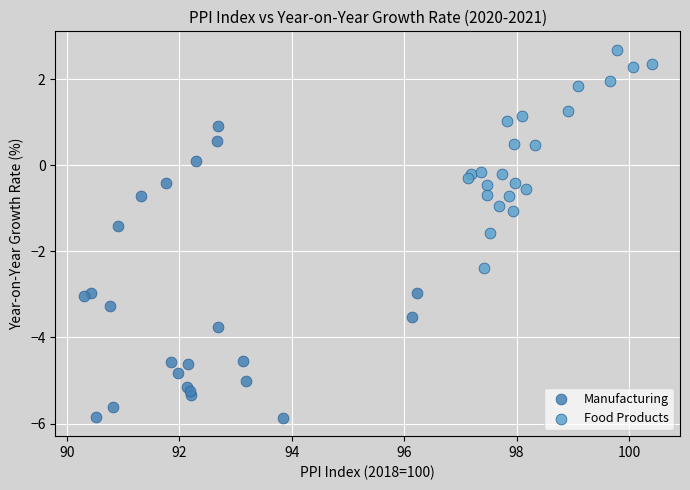

Which series contains the lowest Y value?

Manufacturing